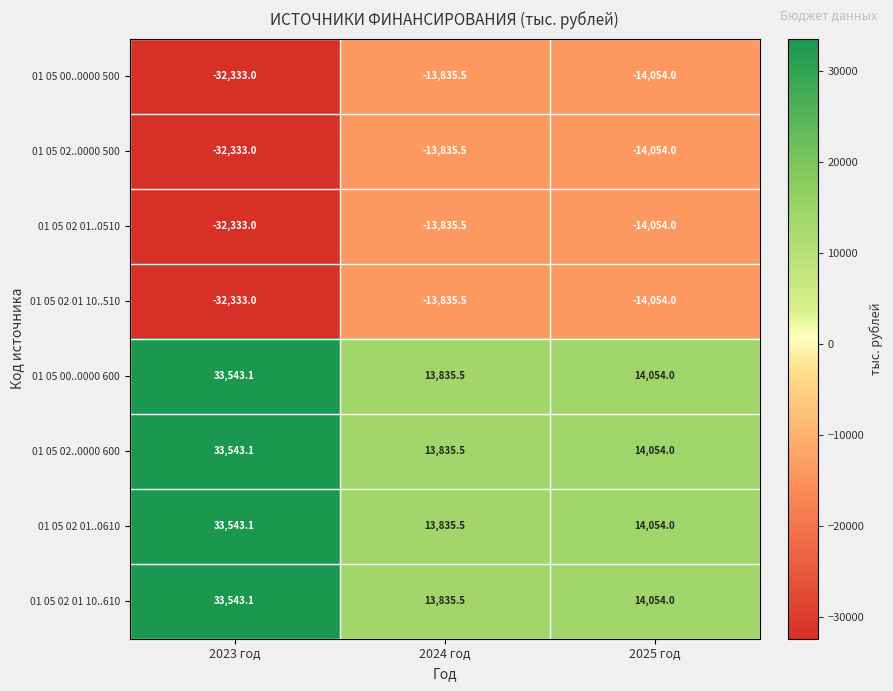

What is the maximum value for 01 05 02 01 10..510?

-13835.5